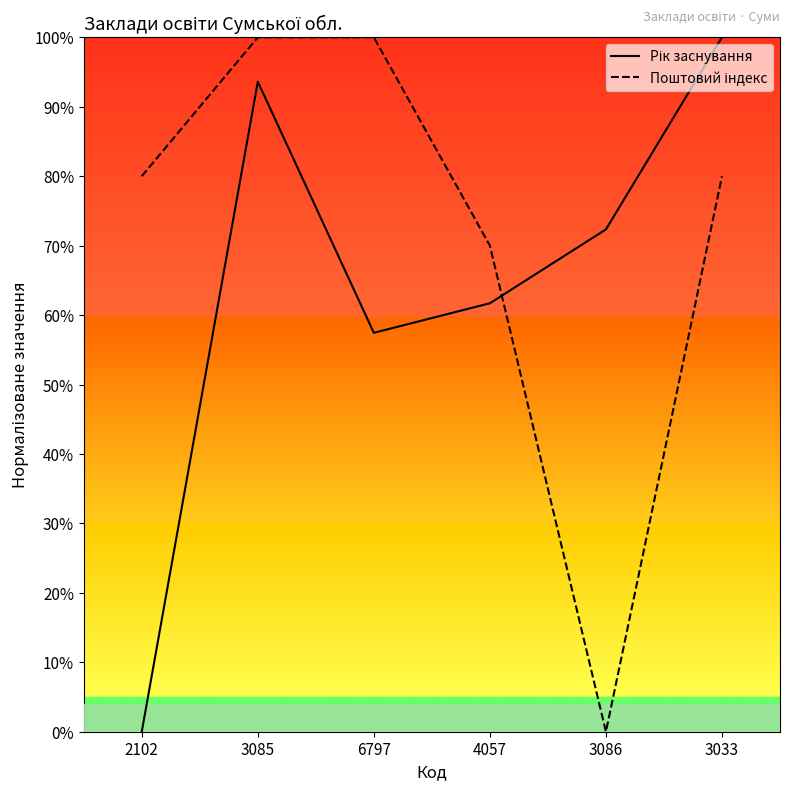

What is the sum of the Рік заснування values at 3086 and 6797?

129.8